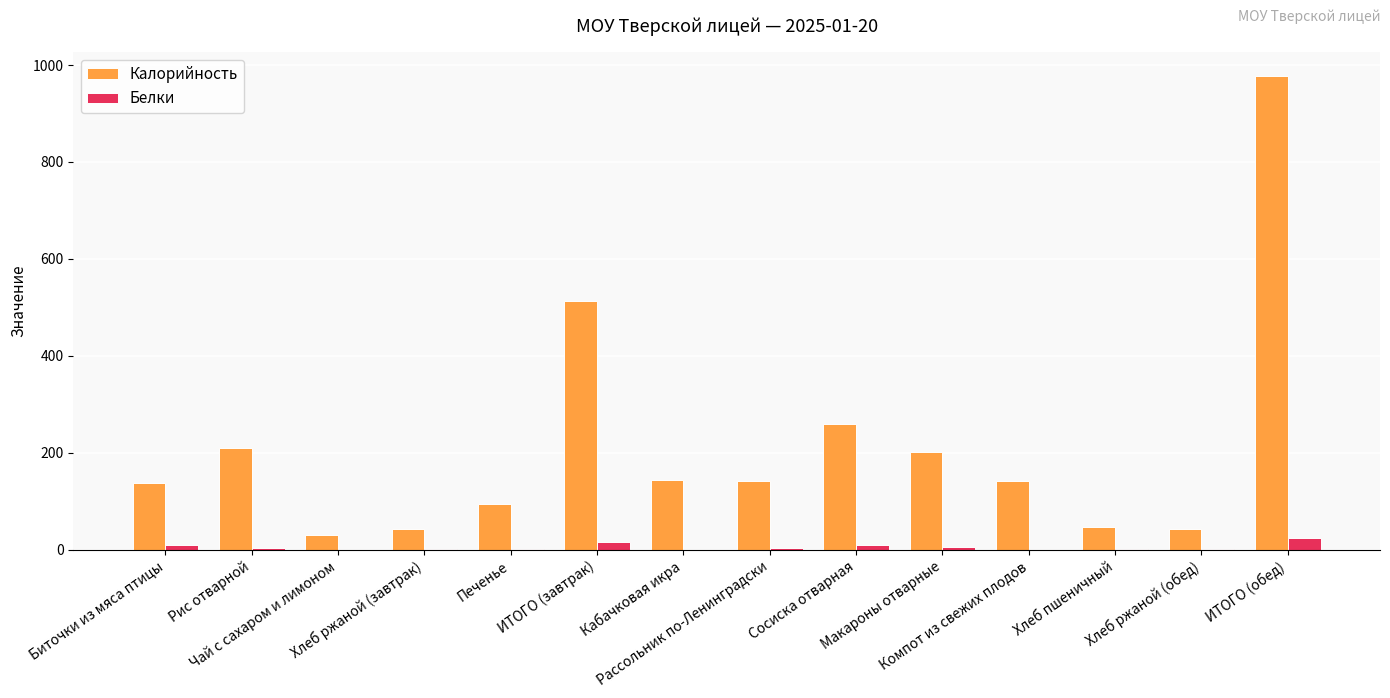

Which series has the largest total across all categories?

Калорийность